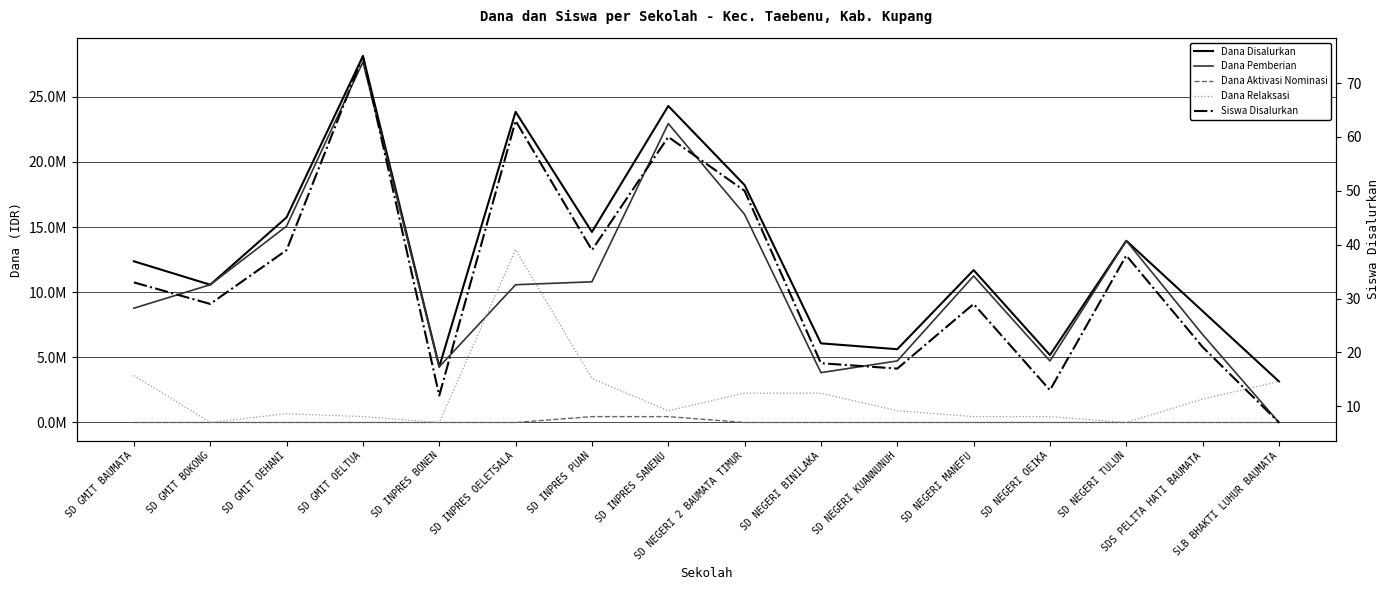

List the labels in order of Dana Disalurkan value, largest first.

SD GMIT OELTUA, SD INPRES SANENU, SD INPRES OELETSALA, SD NEGERI 2 BAUMATA TIMUR, SD GMIT OEHANI, SD INPRES PUAN, SD NEGERI TULUN, SD GMIT BAUMATA, SD NEGERI MANEFU, SD GMIT BOKONG, SDS PELITA HATI BAUMATA, SD NEGERI BINILAKA, SD NEGERI KUANNUNUH, SD NEGERI OEIKA, SD INPRES BONEN, SLB BHAKTI LUHUR BAUMATA